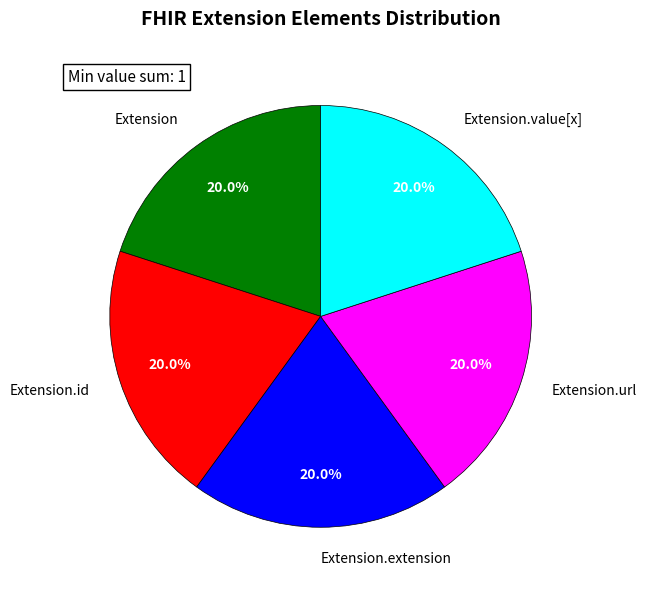

What is the ratio of the value at Extension.value[x] to the value at Extension.extension?

1.0